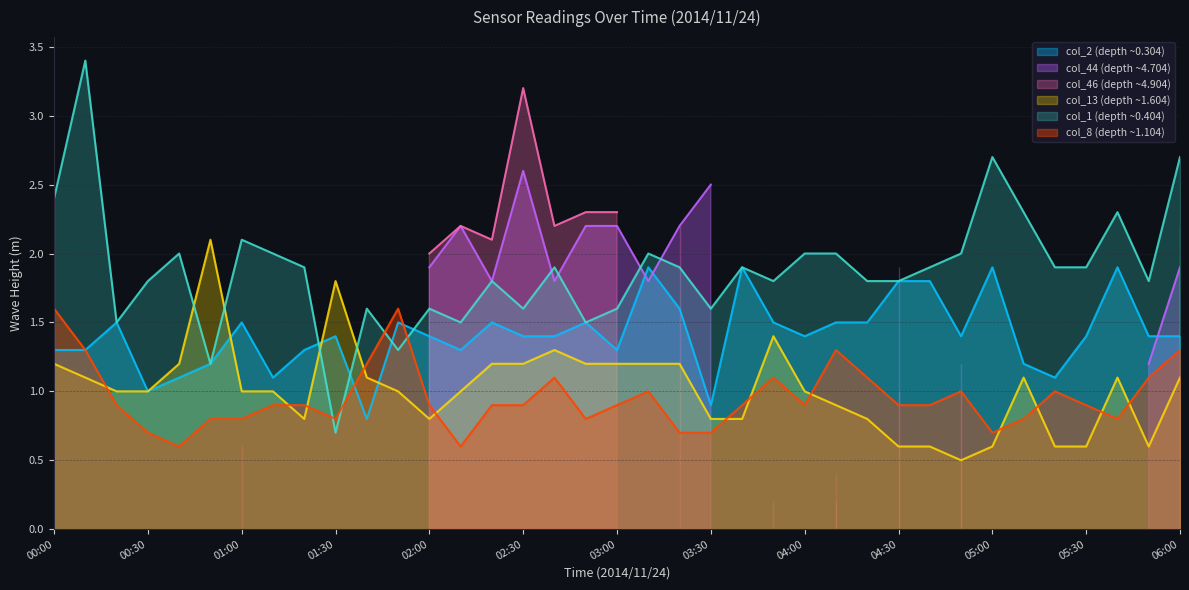

What is the difference between the col_8 values at 03:40 and 05:50?

0.2